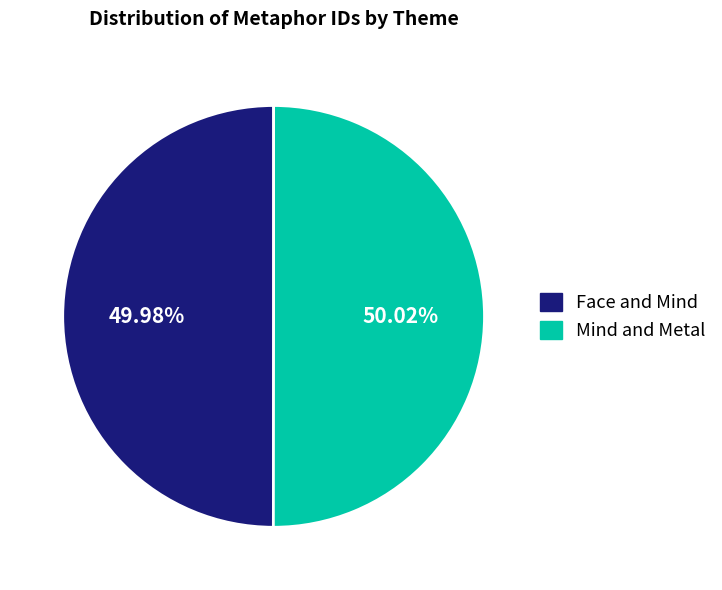

What is the ratio of the value at Mind and Metal to the value at Face and Mind?

1.0